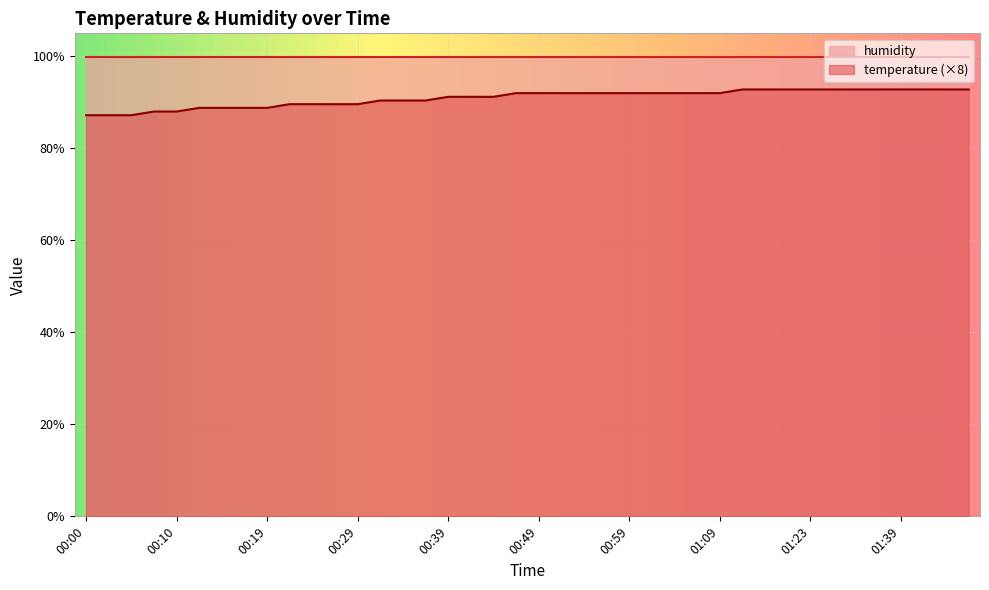

List the labels in order of value, largest first.

01:12, 01:14, 01:17, 01:23, 01:28, 01:34, 01:37, 01:39, 01:42, 01:45, 01:47, 00:47, 00:49, 00:52, 00:54, 00:57, 00:59, 01:02, 01:04, 01:07, 01:09, 00:39, 00:41, 00:44, 00:32, 00:34, 00:37, 00:22, 00:24, 00:27, 00:29, 00:12, 00:14, 00:17, 00:19, 00:07, 00:10, 00:00, 00:02, 00:05